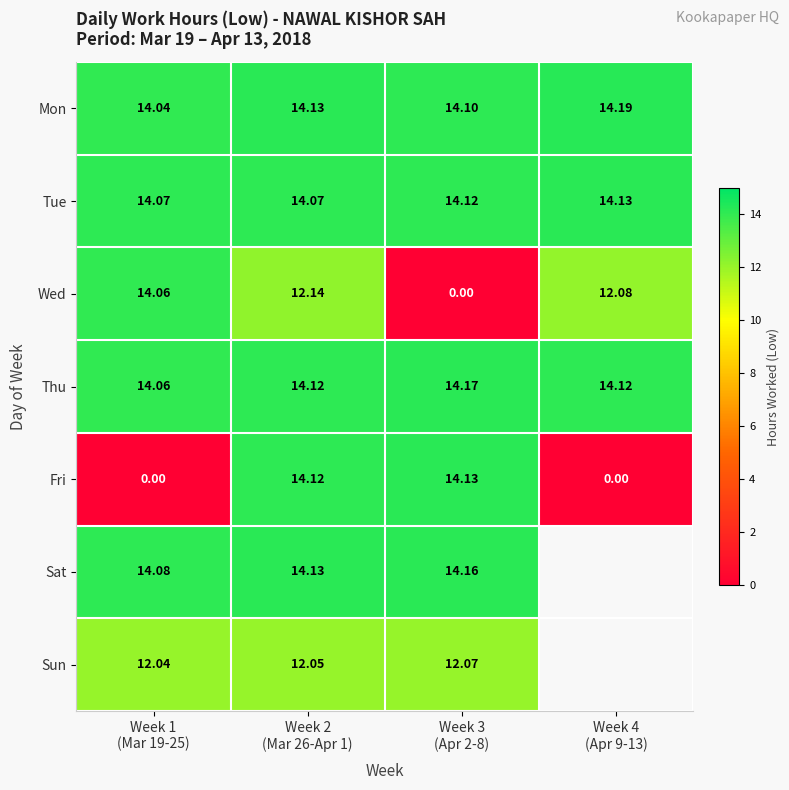

At how many categories does at least one series exceed 9?

4